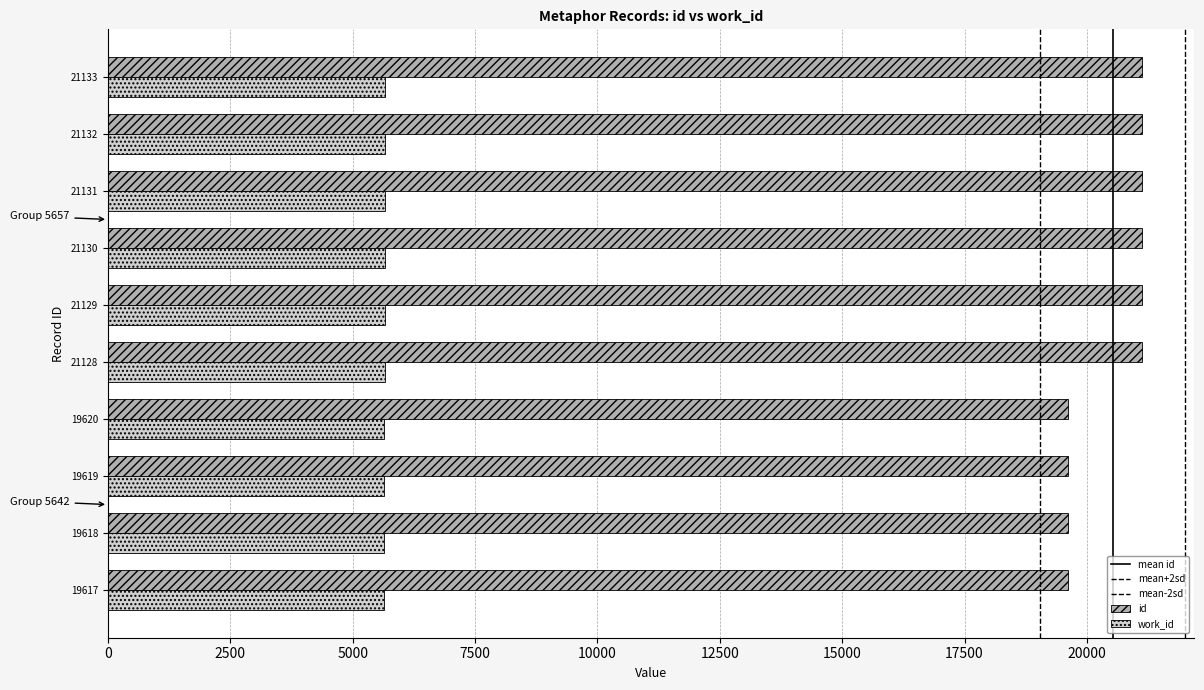

Where is work_id nearest to the value 5649?

19617